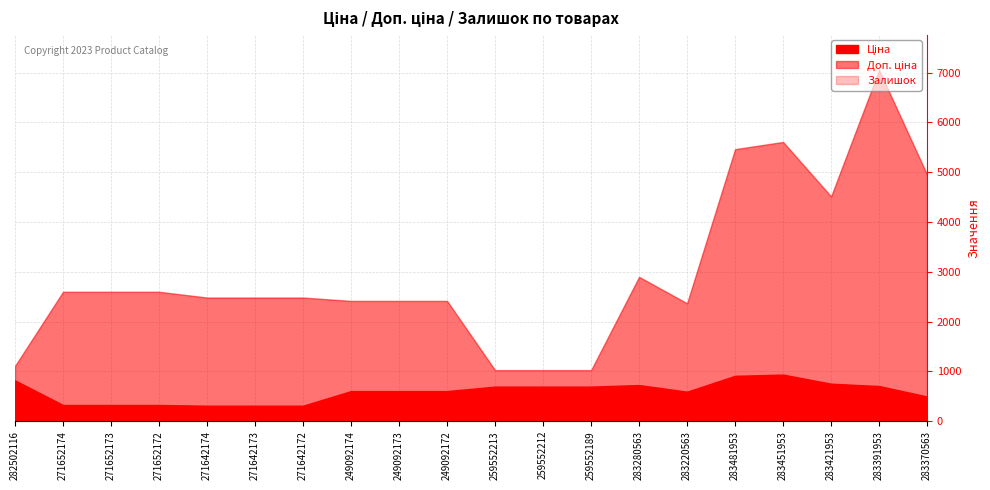

Reading left to right, transcribe all the data shown in this chart.

Ціна: 282502116=818.5	271652174=324.8	271652173=324.8	271652172=324.8	271642174=310.3	271642173=310.3	271642172=310.3	249092174=603.7	249092173=603.7	249092172=603.7	259552213=693.7	259552212=693.7	259552189=693.7	283280563=724.5	283220563=591.6	283481953=910.4	283451953=934.5	283421953=752.2	283391953=705.1	283370563=495.0
Доп. ціна: 282502116=1109.2	271652174=2598.3	271652173=2598.3	271652172=2598.3	271642174=2482.4	271642173=2482.4	271642172=2482.4	249092174=2414.8	249092173=2414.8	249092172=2414.8	259552213=1024.6	259552212=1024.6	259552189=1024.6	283280563=2897.8	283220563=2366.5	283481953=5462.3	283451953=5607.2	283421953=4513.3	283391953=7051.3	283370563=4950.4
Залишок: 282502116=125.0	271652174=34.0	271652173=15.0	271652172=4.0	271642174=11.0	271642173=10.0	271642172=4.0	249092174=328.0	249092173=38.0	249092172=0.0	259552213=318.0	259552212=335.0	259552189=348.0	283280563=11.0	283220563=106.0	283481953=24.0	283451953=2.0	283421953=113.0	283391953=8.0	283370563=9.0